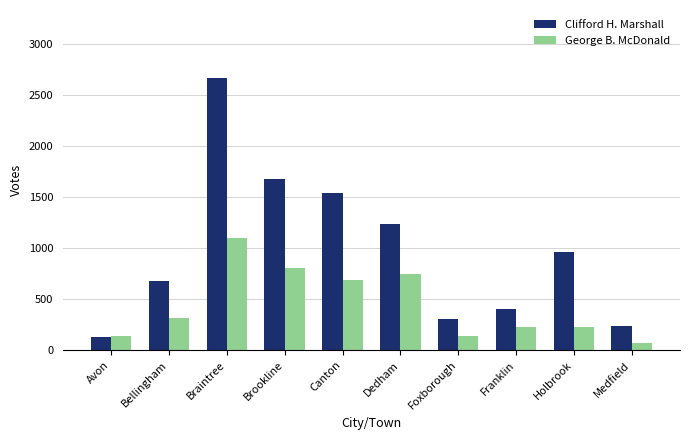

What is the spread (max minus min) of values at Foxborough?

166